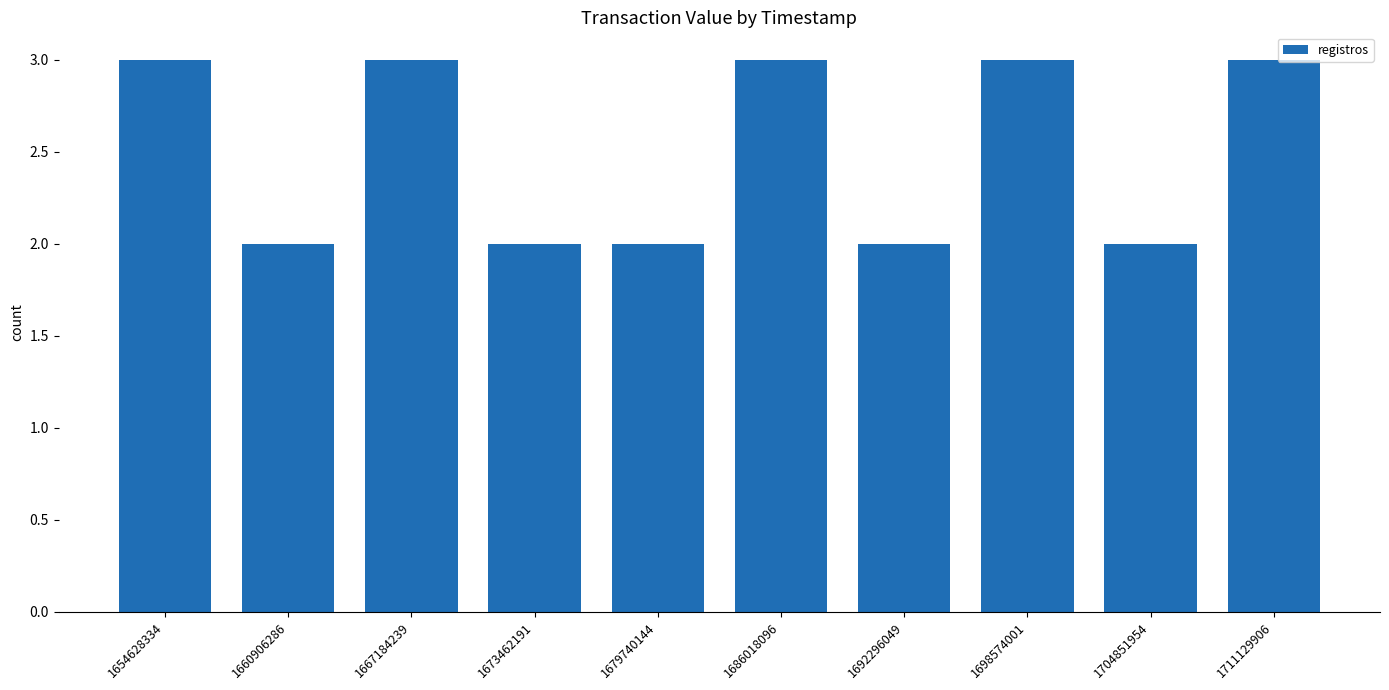

Reading left to right, transcribe all the data shown in this chart.

1654628334=3	1660906286=2	1667184239=3	1673462191=2	1679740144=2	1686018096=3	1692296049=2	1698574001=3	1704851954=2	1711129906=3